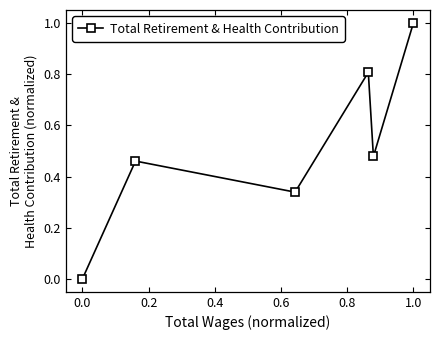

What is the difference between the maximum and second lowest values?

0.7